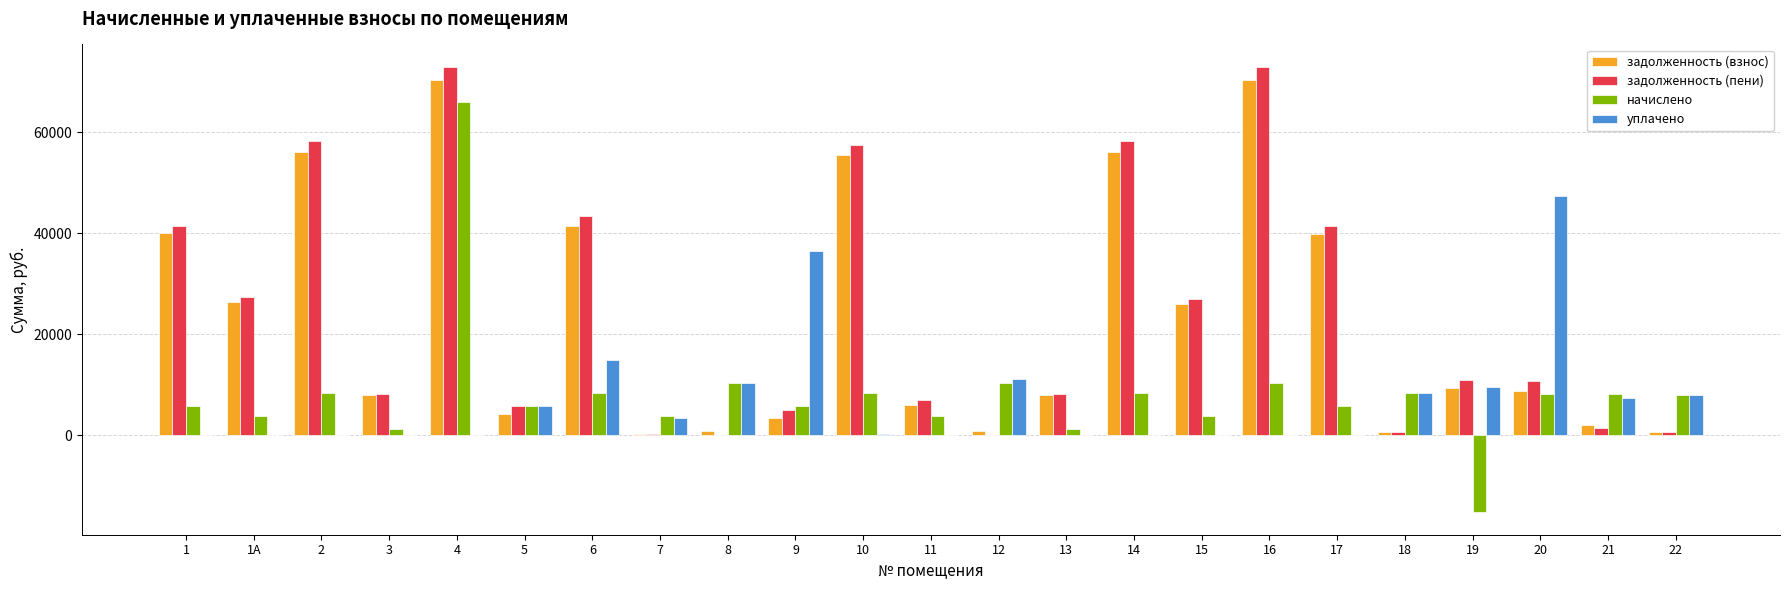

Which series has the largest total across all categories?

задолженность (пени)